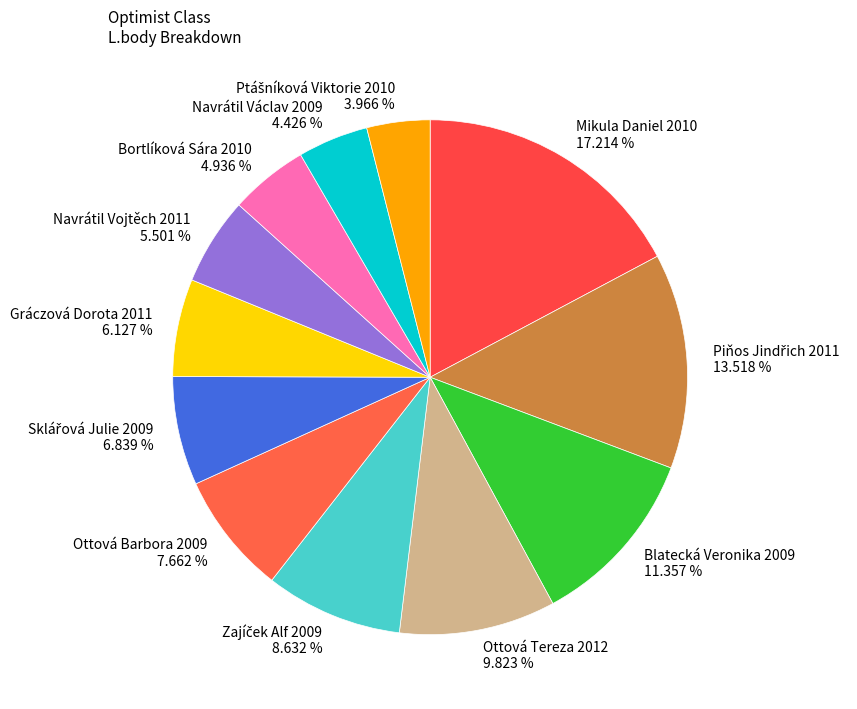

Which slice is the largest?

Mikula Daniel 2010